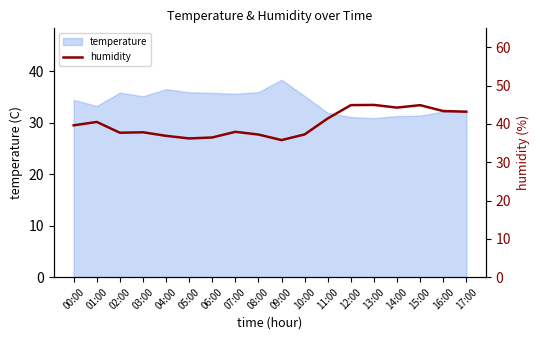

What is the difference between the maximum and minimum values?

9.2